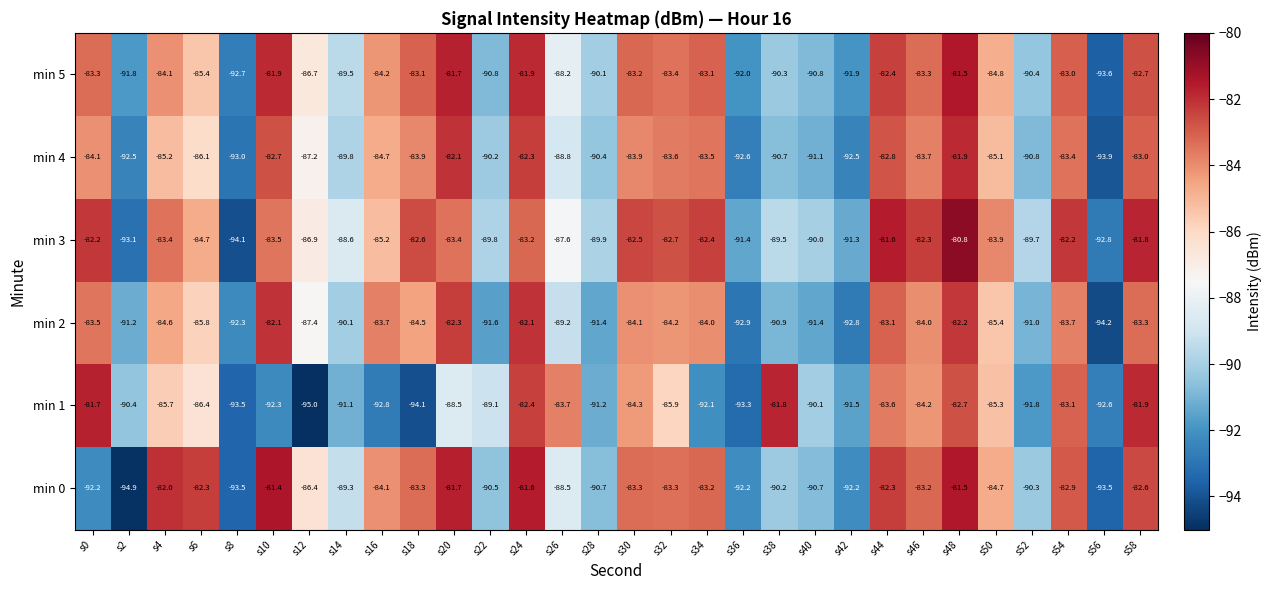

Rank the series at s36 from lowest to highest value.

min 1, min 2, min 4, min 0, min 5, min 3